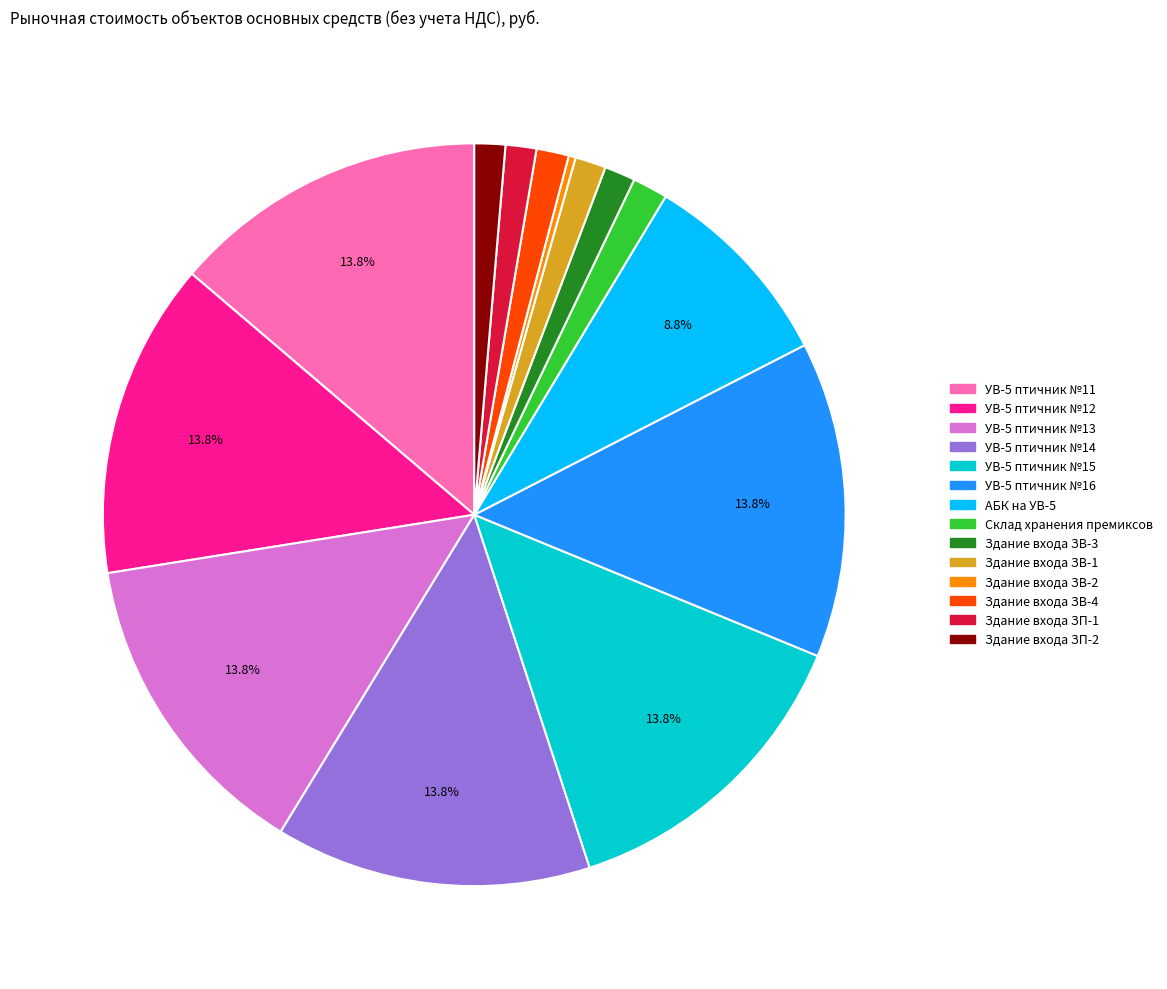

Is it true that Здание входа ЗП-2 is 1% of the pie?

True